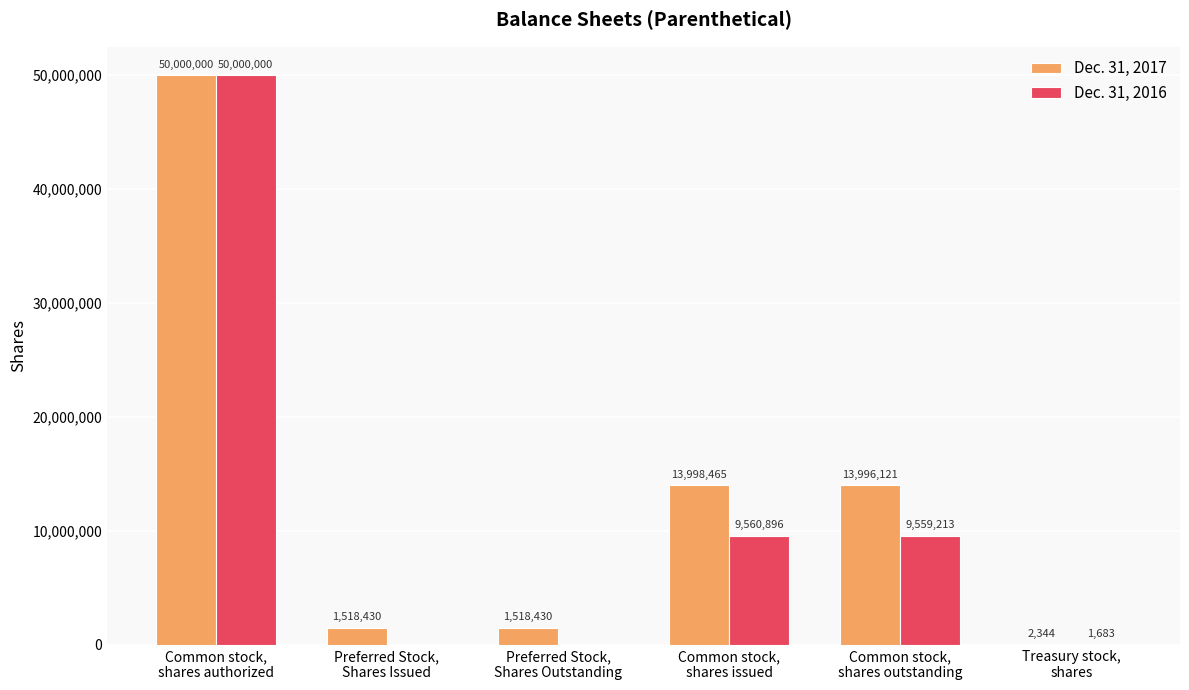

How many groups of bars are there?

6